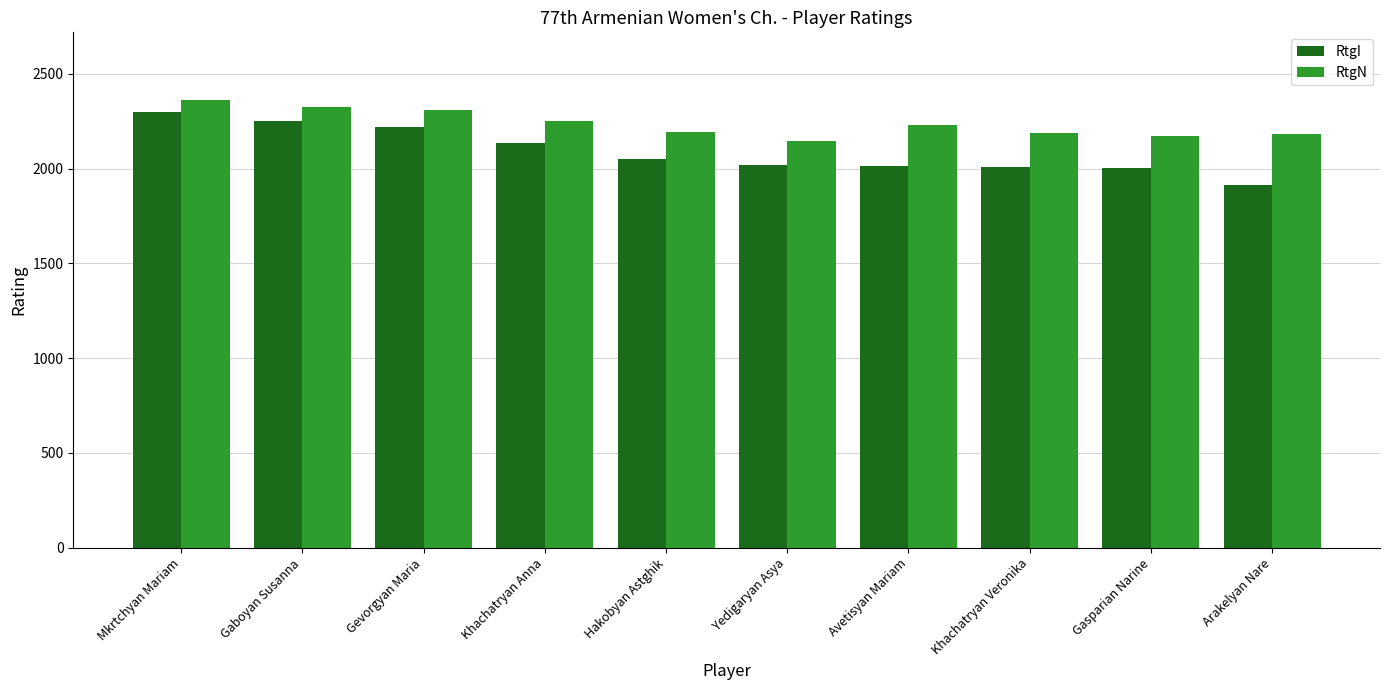

What is the value of the RtgI bar at the 2nd from the left?

2254